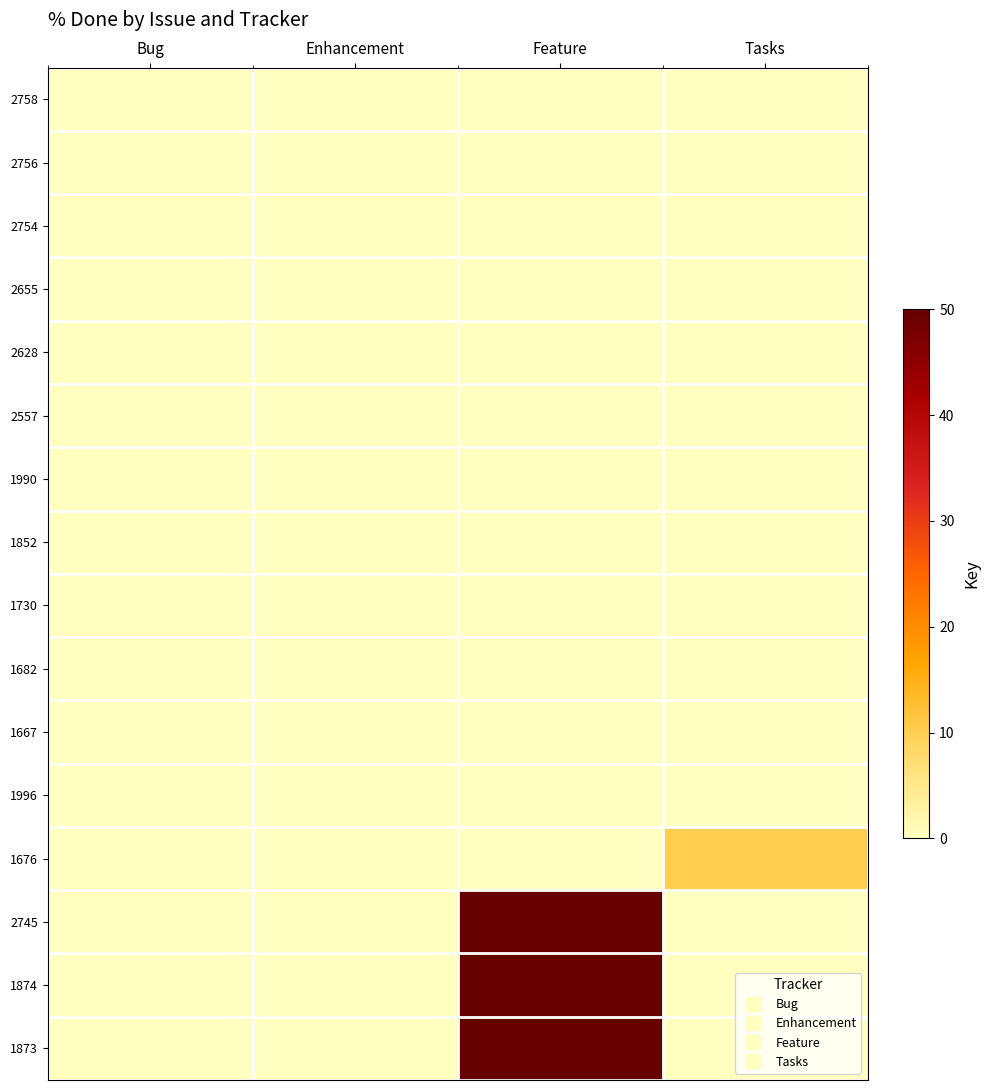

At which category is the sum across all series the highest?

Feature